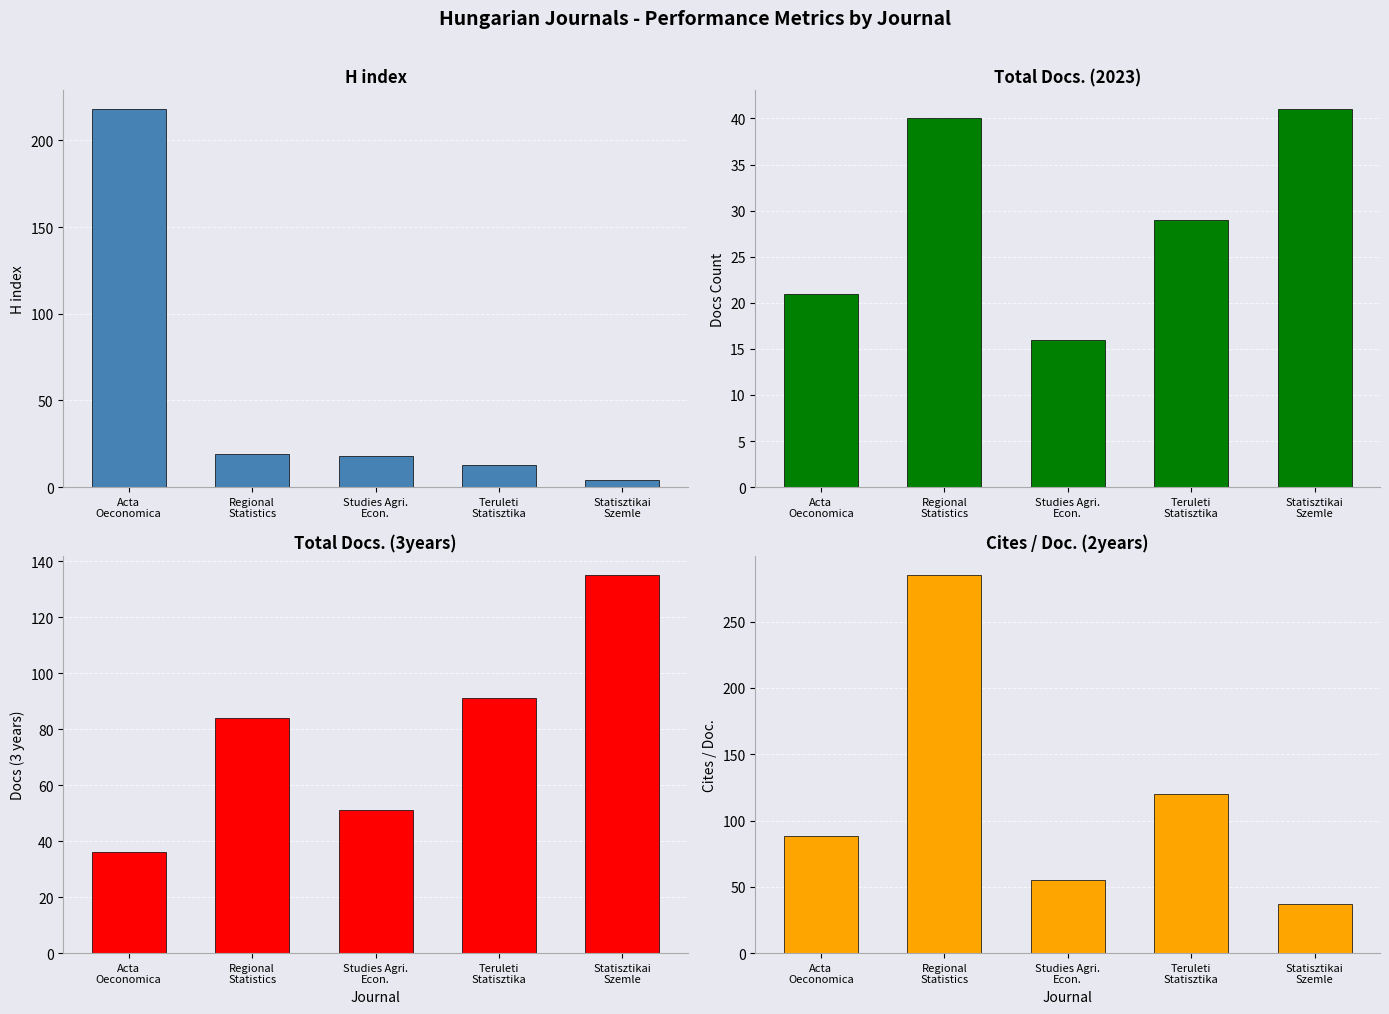

What is the value of the Total Docs. (2023) bar at the 5th from the left?

41